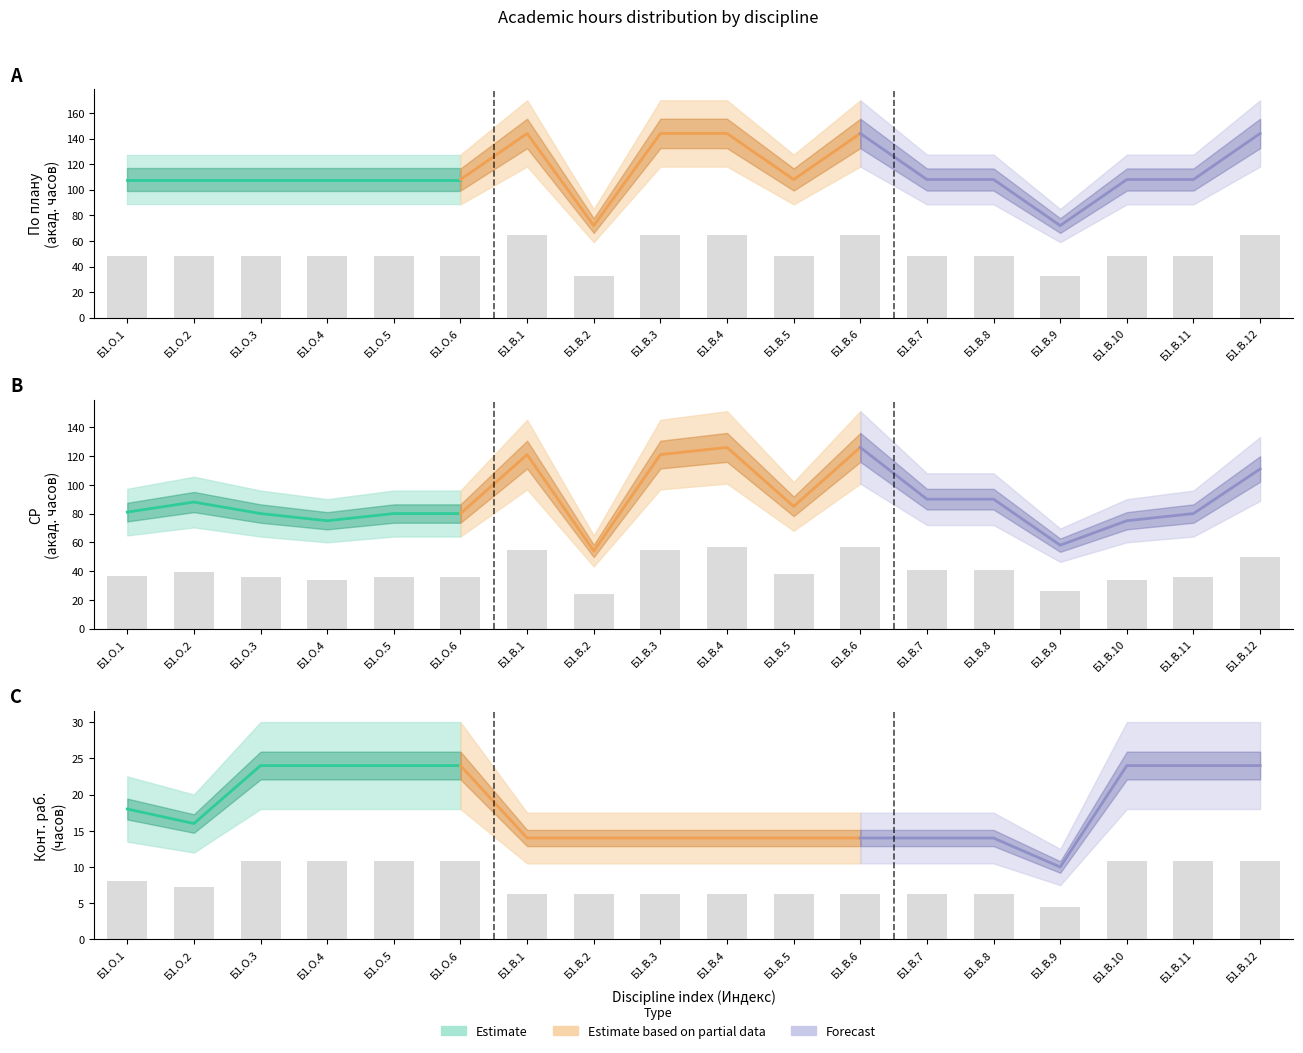

The СР series shows 107 at Б1.О.3. True or false?

False